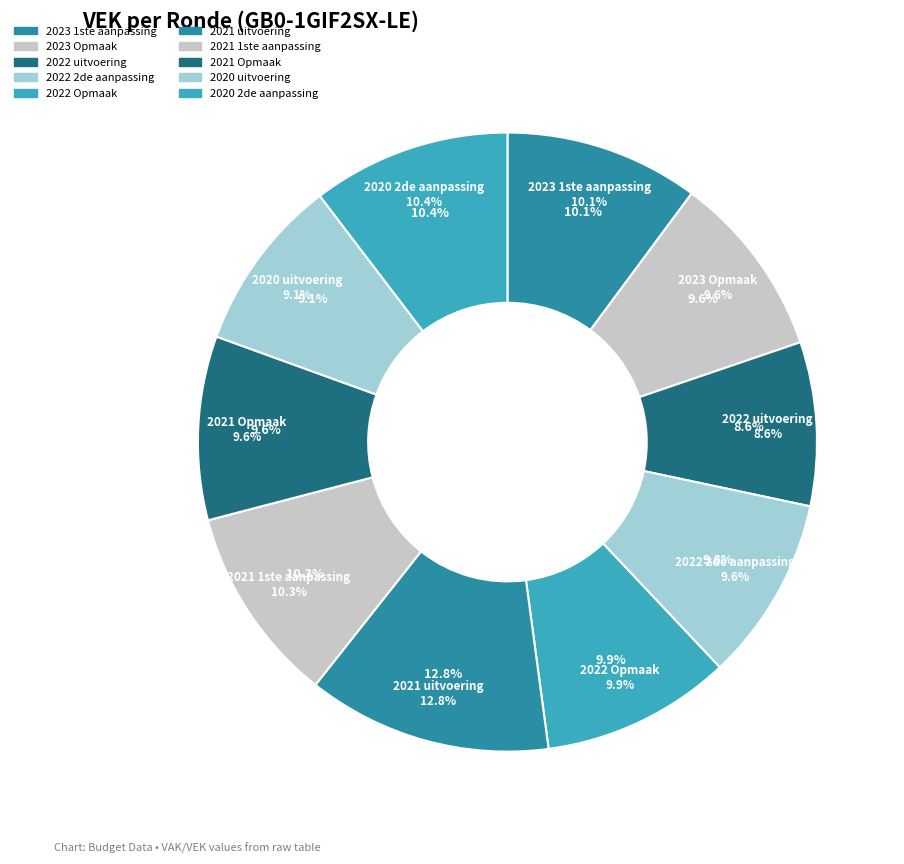

Approximately how many times larger is the value at 2022 Opmaak compared to 2020 2de aanpassing?

1.0